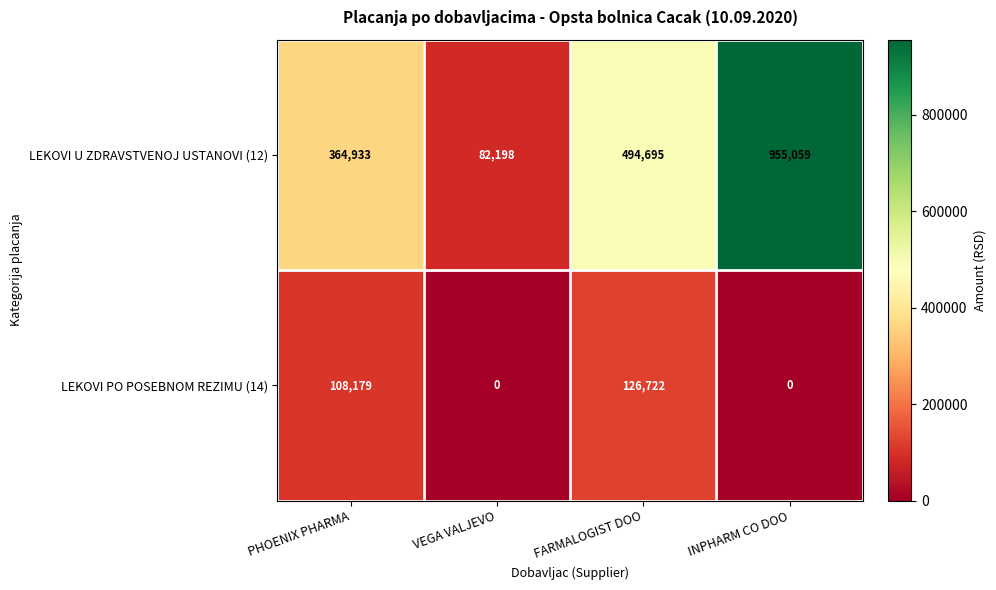

Reading left to right, what are all the values shown in this chart?

LEKOVI U ZDRAVSTVENOJ USTANOVI (12): PHOENIX PHARMA=364933	VEGA VALJEVO=82198	FARMALOGIST DOO=494695	INPHARM CO DOO=955059
LEKOVI PO POSEBNOM REZIMU (14): PHOENIX PHARMA=108179	VEGA VALJEVO=0	FARMALOGIST DOO=126722	INPHARM CO DOO=0